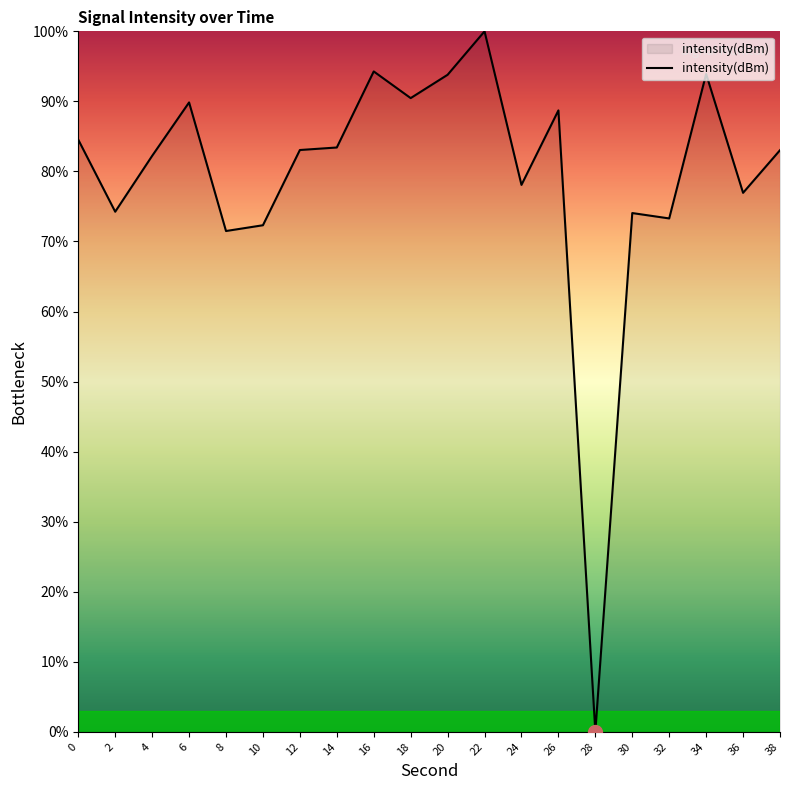

Approximately how many times larger is the value at 16 compared to 34?

1.0